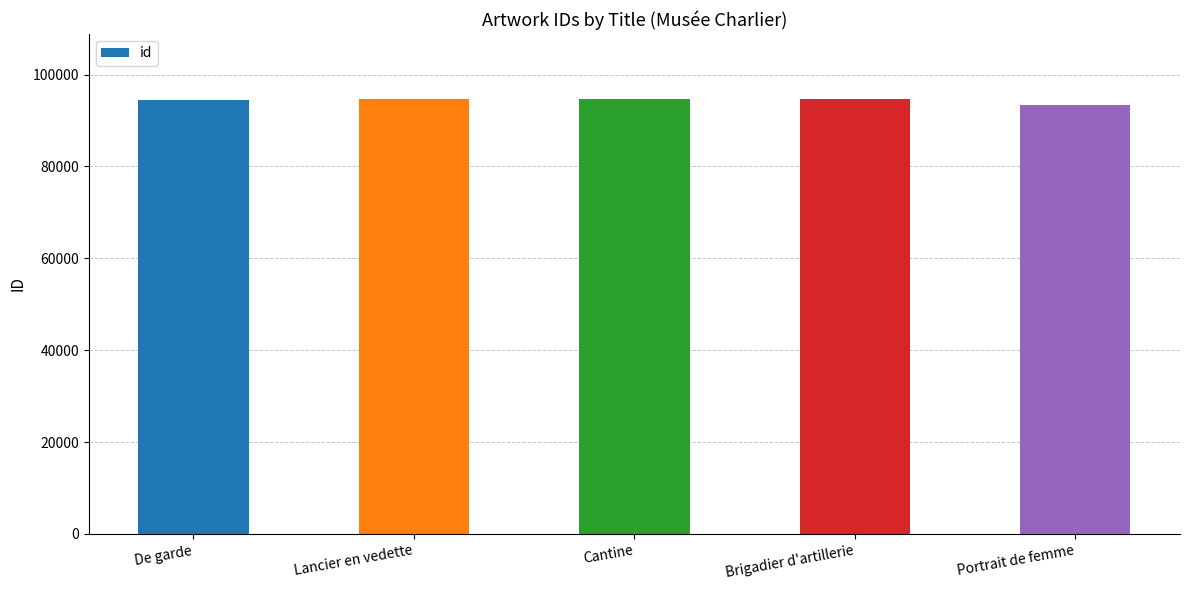

What is the change in value from De garde to Brigadier d'artillerie?

+110